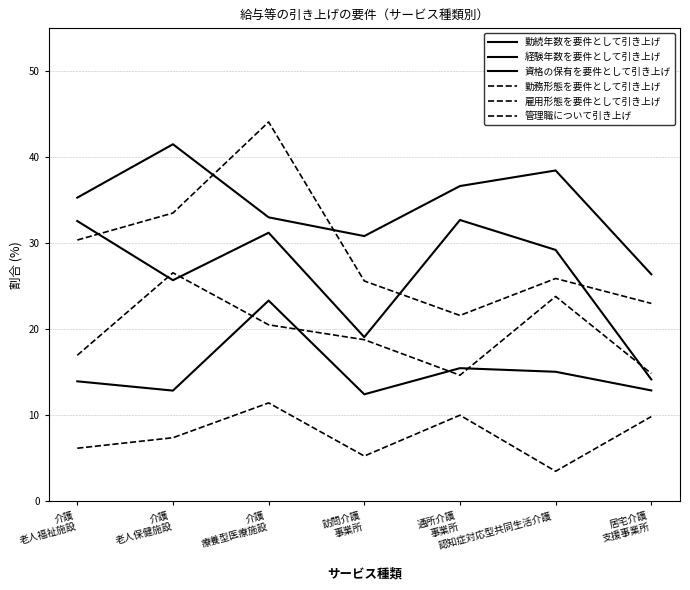

Which series ends up on top after the final intersection of 勤務形態を要件として引き上げ and 経験年数を要件として引き上げ?

勤務形態を要件として引き上げ